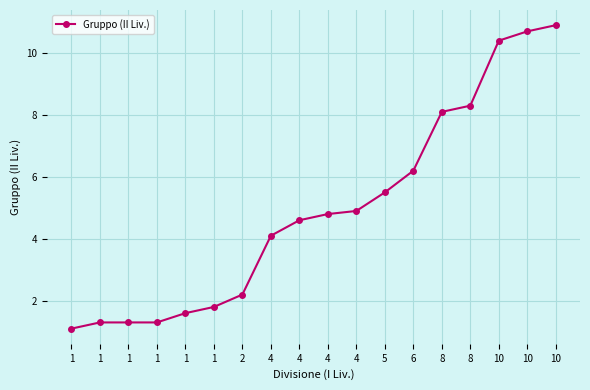

Reading right to left, what are all the values shown in this chart?

10.9	10.7	10.4	8.3	8.1	6.2	5.5	4.9	4.8	4.6	4.1	2.2	1.8	1.6	1.3	1.3	1.3	1.1